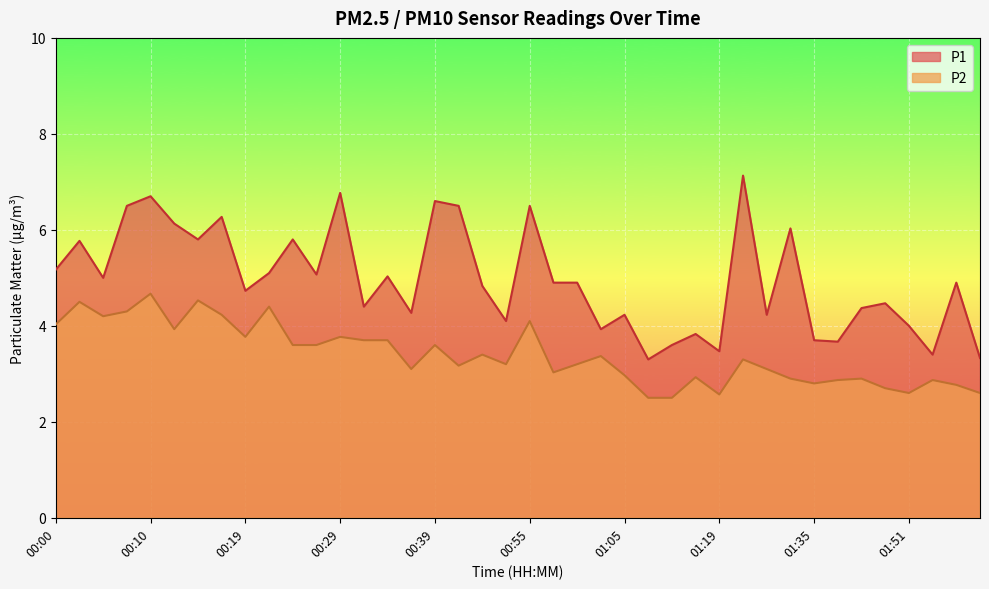

What is the difference between the highest and lowest values at 01:03?

0.6